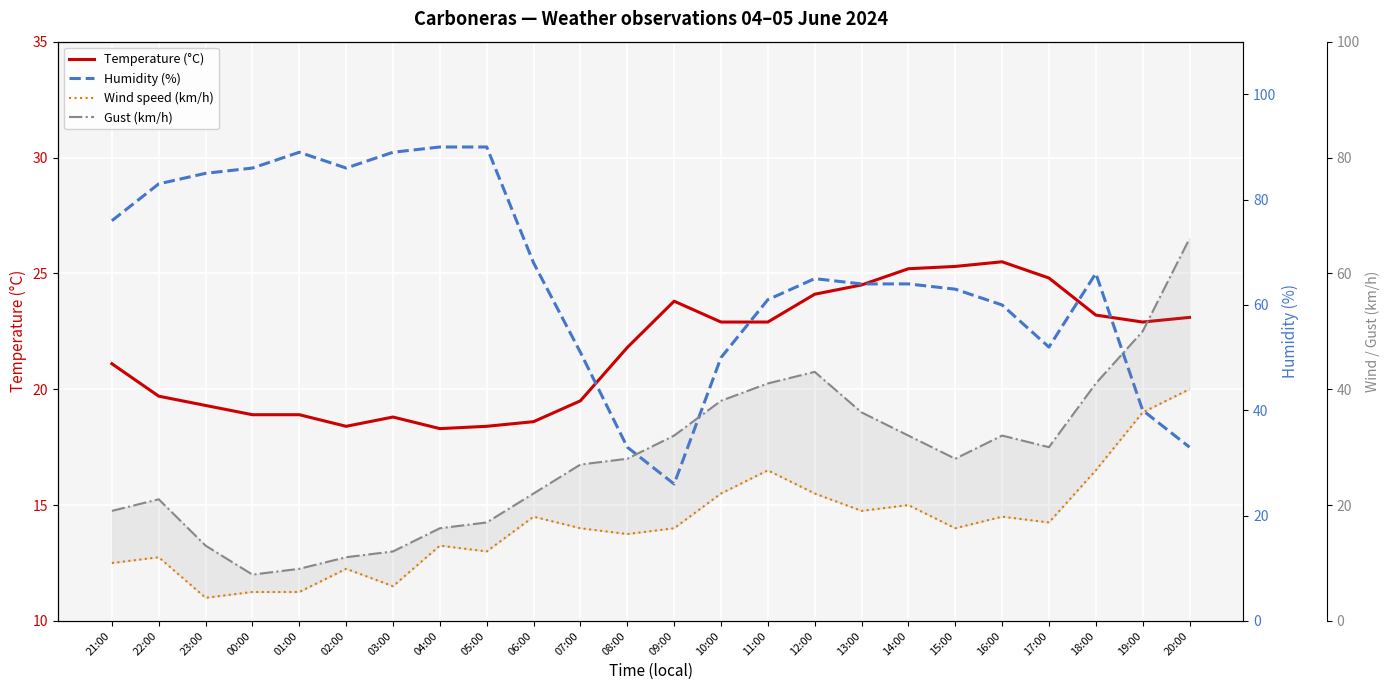

What is the maximum value shown in the chart?

90.0